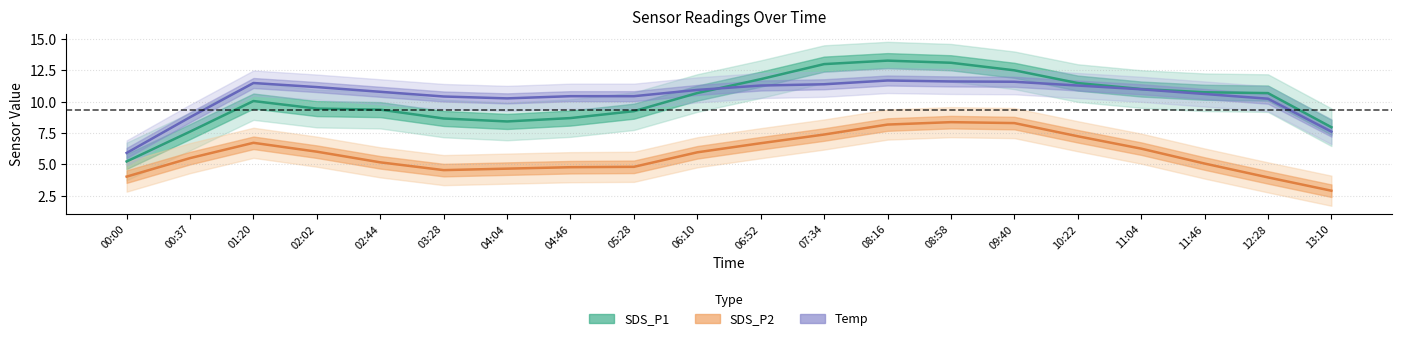

What is the value of the SDS_P2 point at the 7th from the left?

4.6